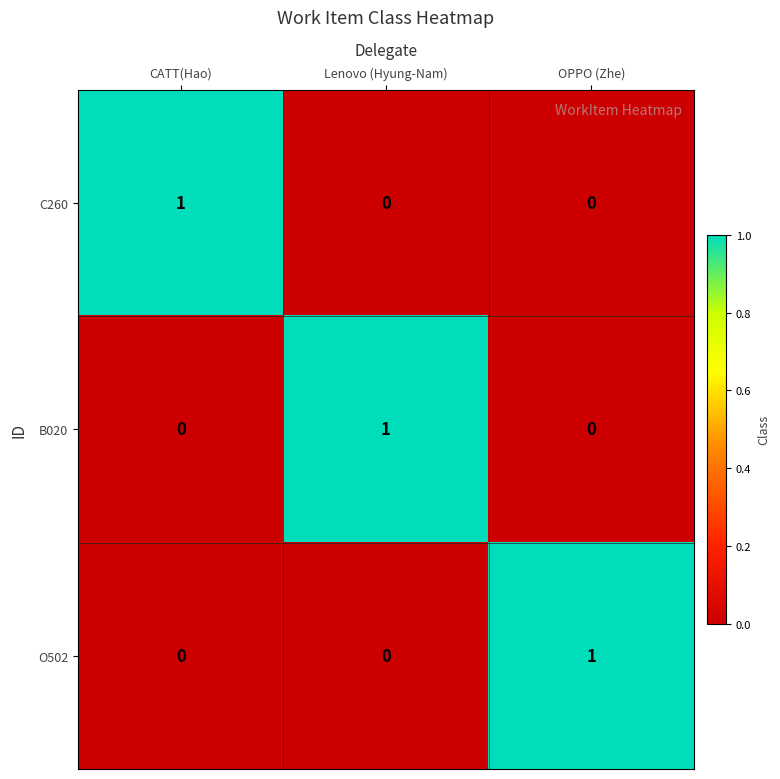

At how many categories does at least one series exceed 0?

3